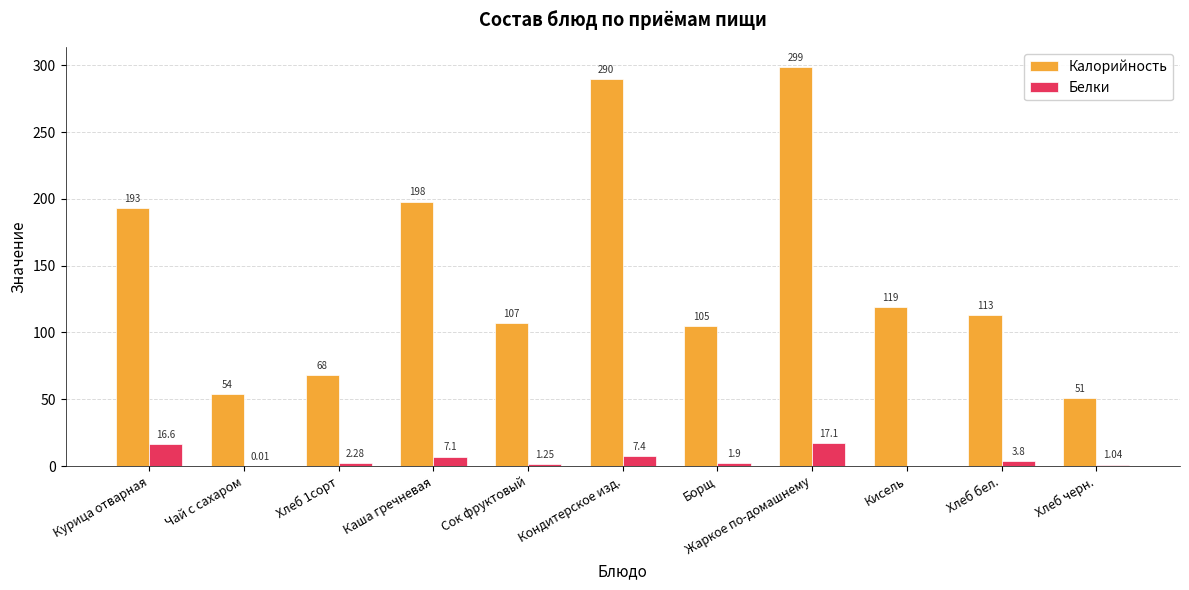

Where does the Белки series first go above 2?

Курица отварная